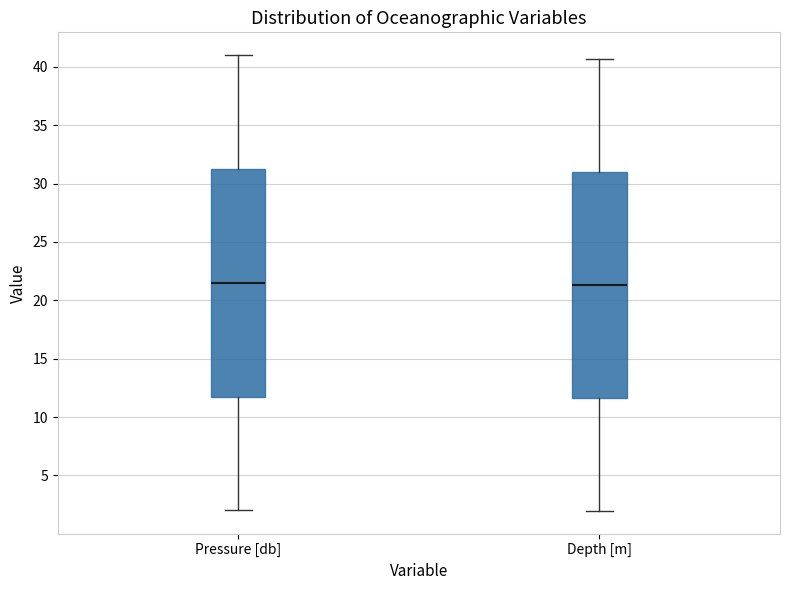

Where is the upper edge of the box for Pressure [db] on the y-axis? The values are not printed on the chart, so give them approximately, as read against the axis.

31.5